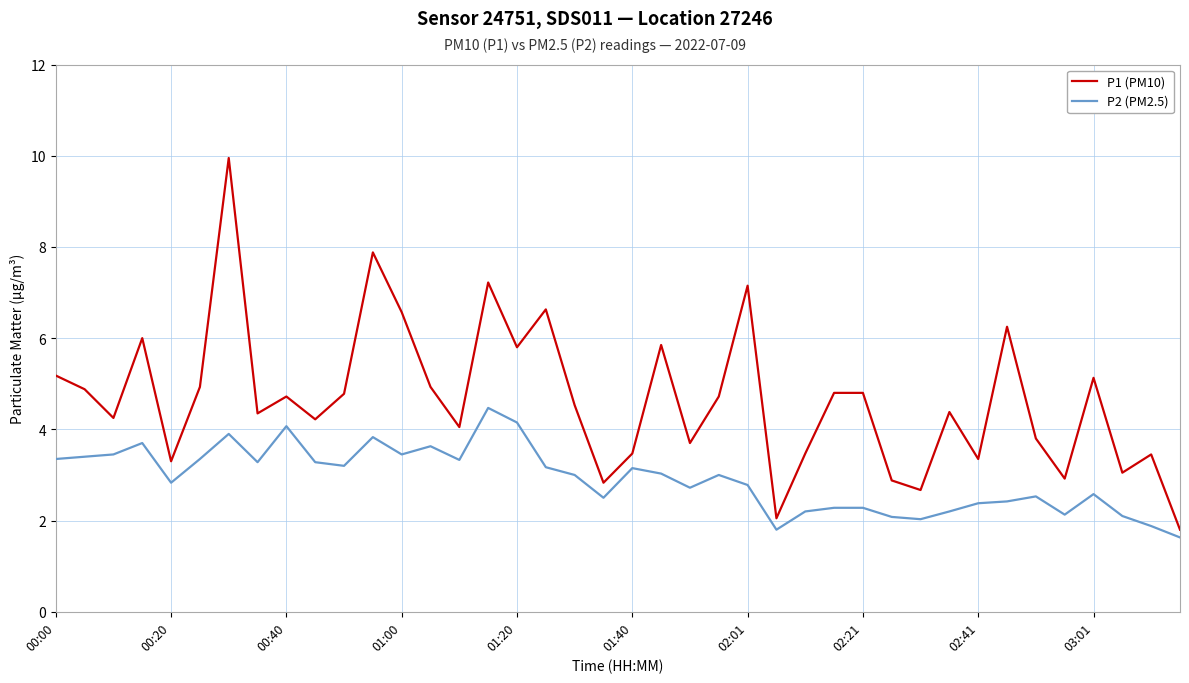

List the series in order of their overall mean, highest first.

P1 (PM10), P2 (PM2.5)